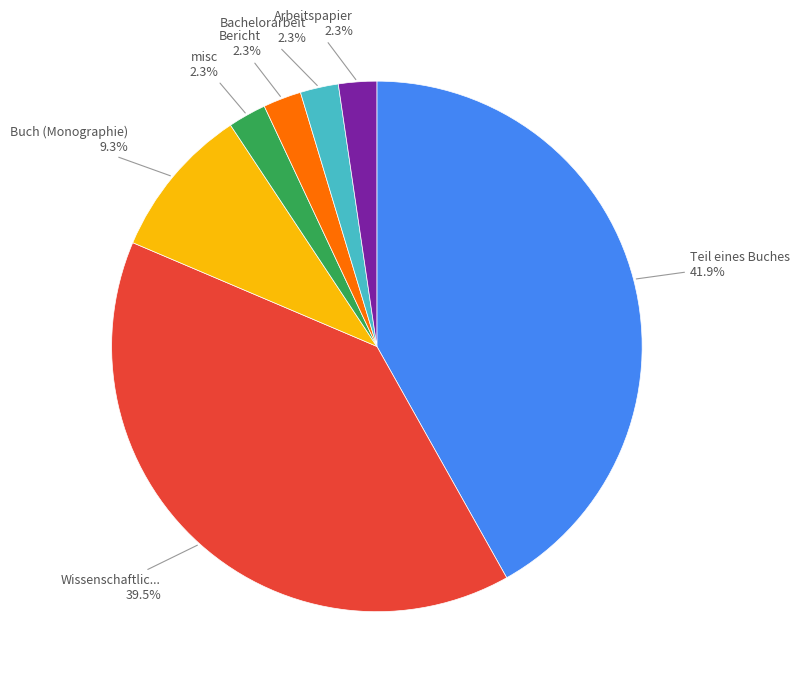

To the nearest percent, what is the difference between the largest and smallest slice percentages?

40%